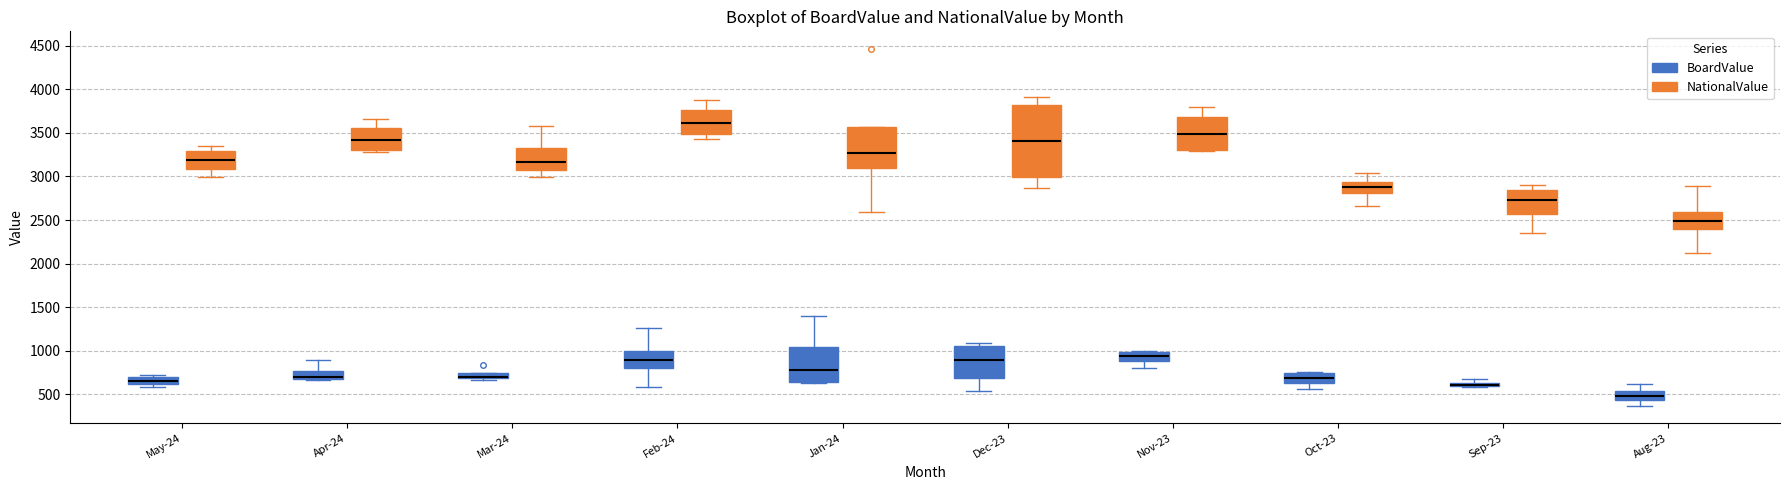

Where is the lower edge of the box for Nov-23 (NationalValue) on the y-axis? The values are not printed on the chart, so give them approximately, as read against the axis.

3300